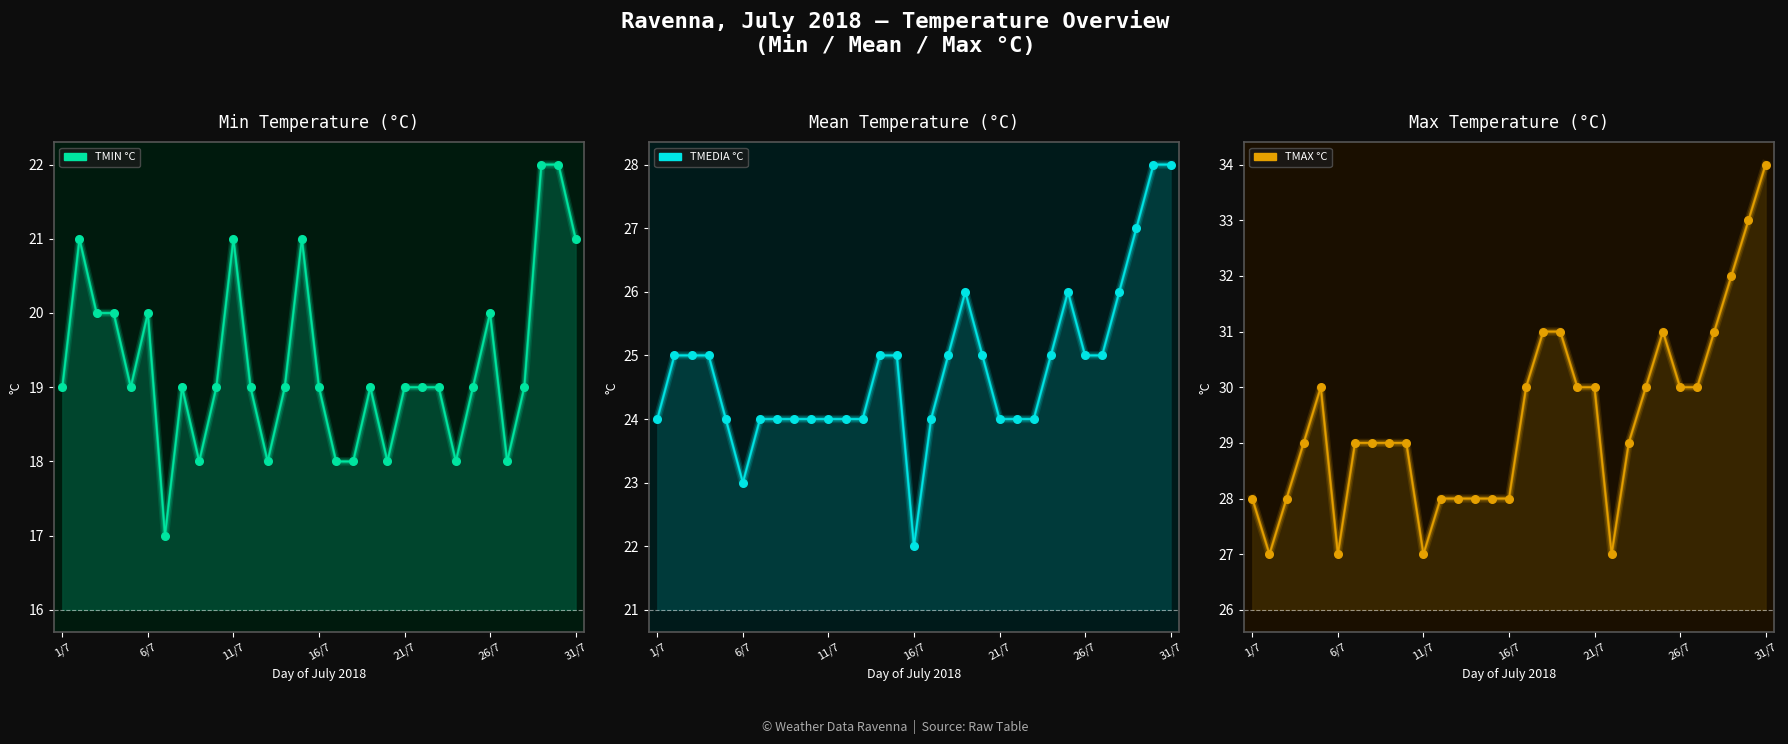

Which series reaches the maximum Y coordinate?

TMAX °C pts